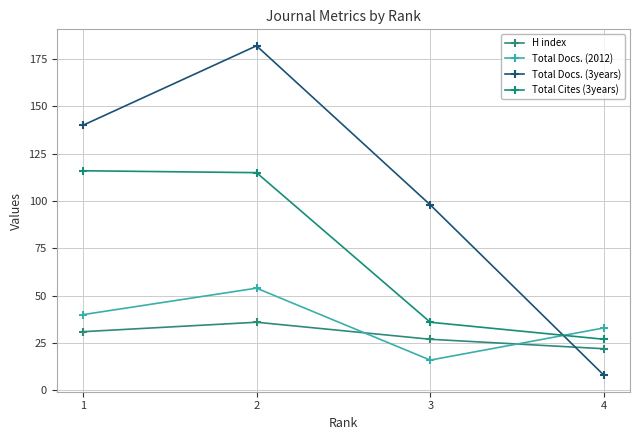

How many values in the H index series are below 31?

2